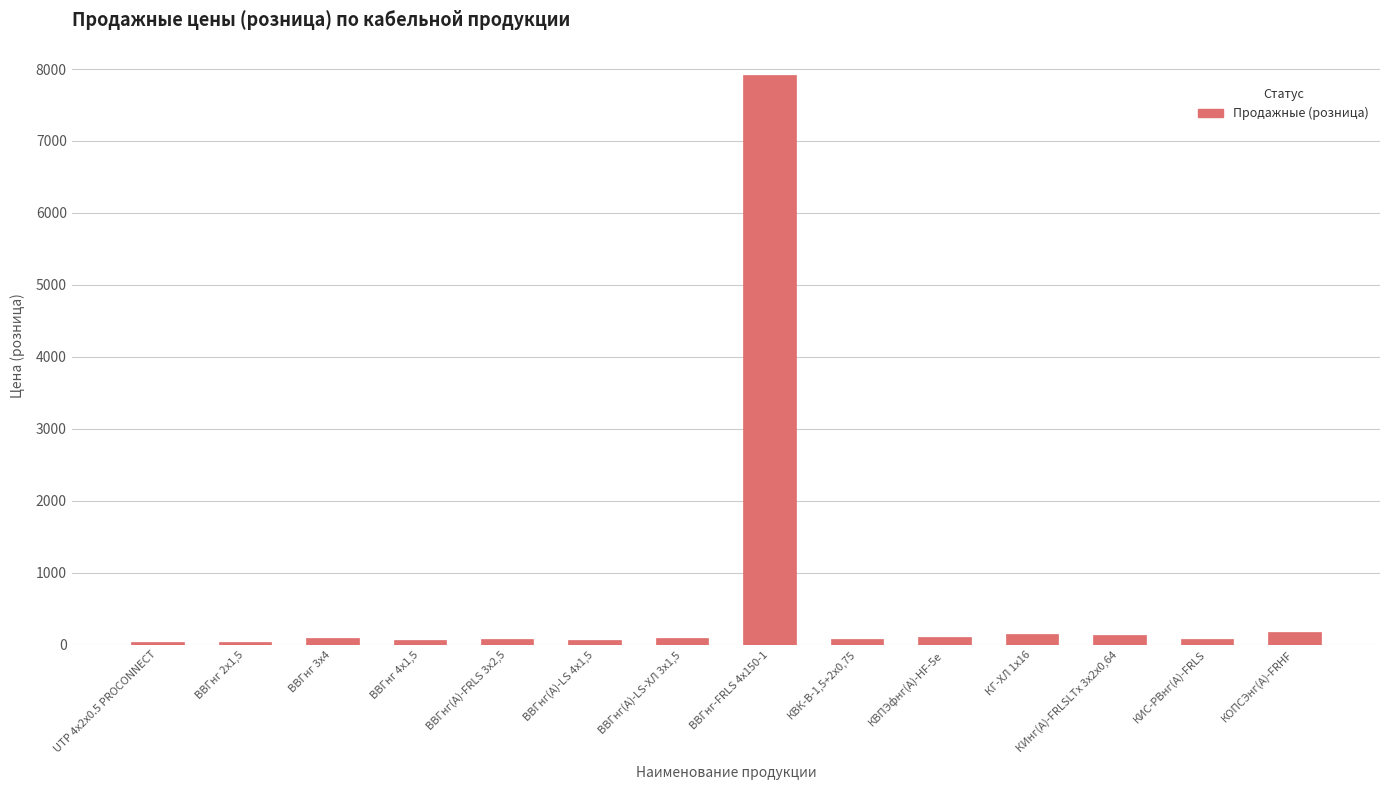

What is the maximum value shown in the chart?

7913.0